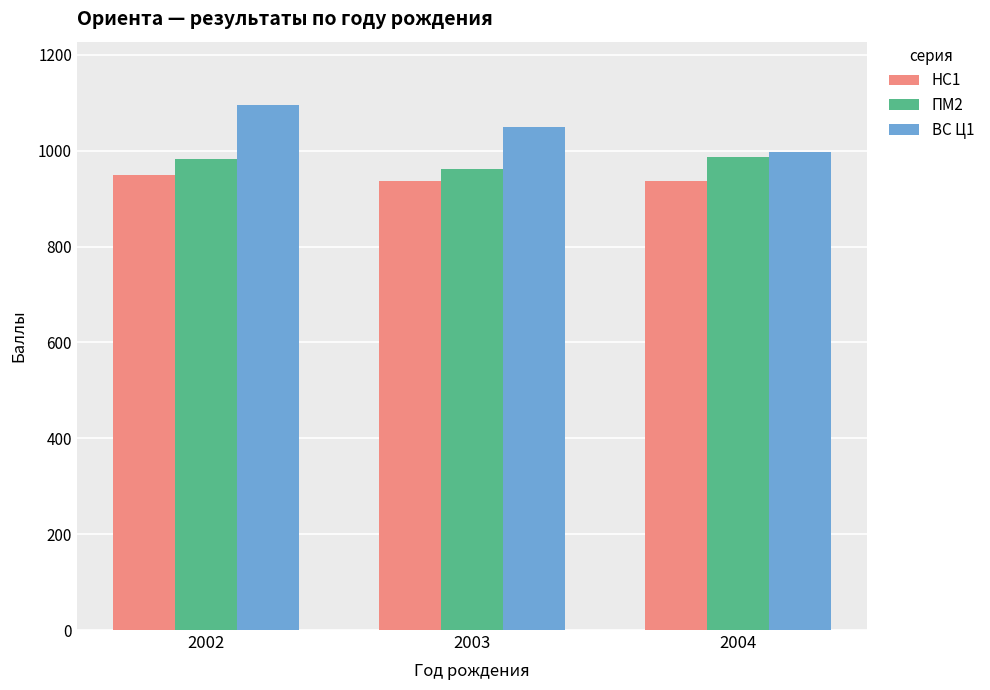

Reading left to right, what are all the values shown in this chart?

НС1: 2002=950	2003=937	2004=937
ПМ2: 2002=982	2003=961	2004=987
ВС Ц1: 2002=1096	2003=1050	2004=997